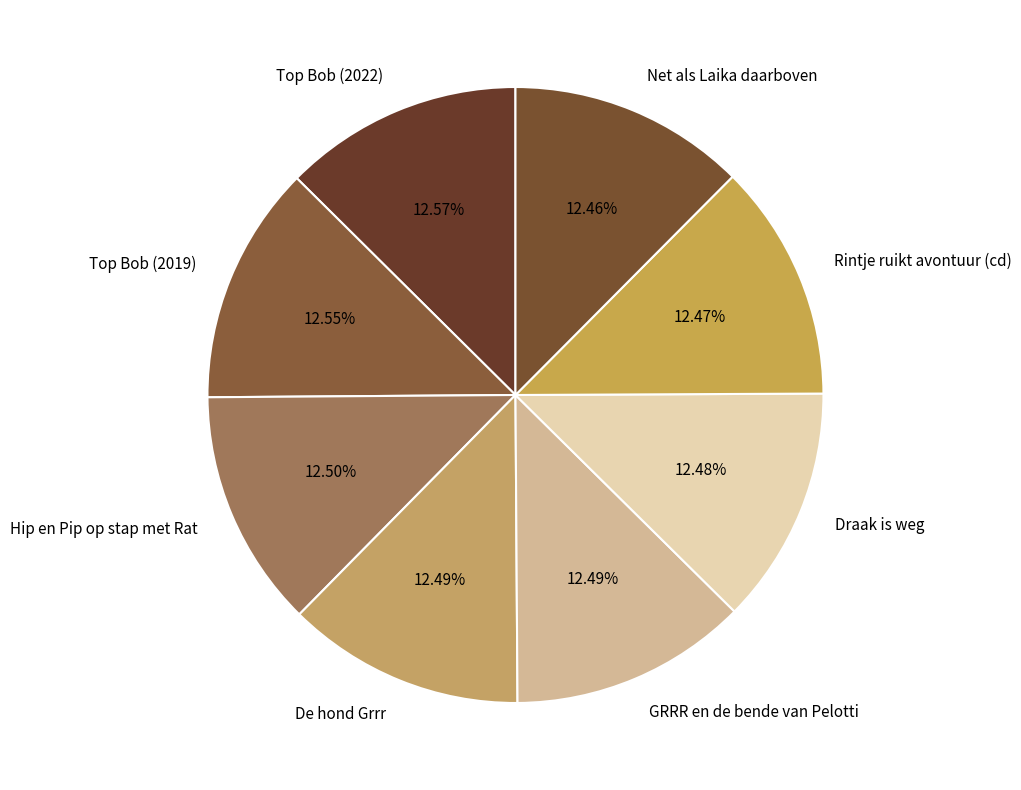

Approximately how many times larger is the value at Draak is weg compared to GRRR en de bende van Pelotti?

1.0